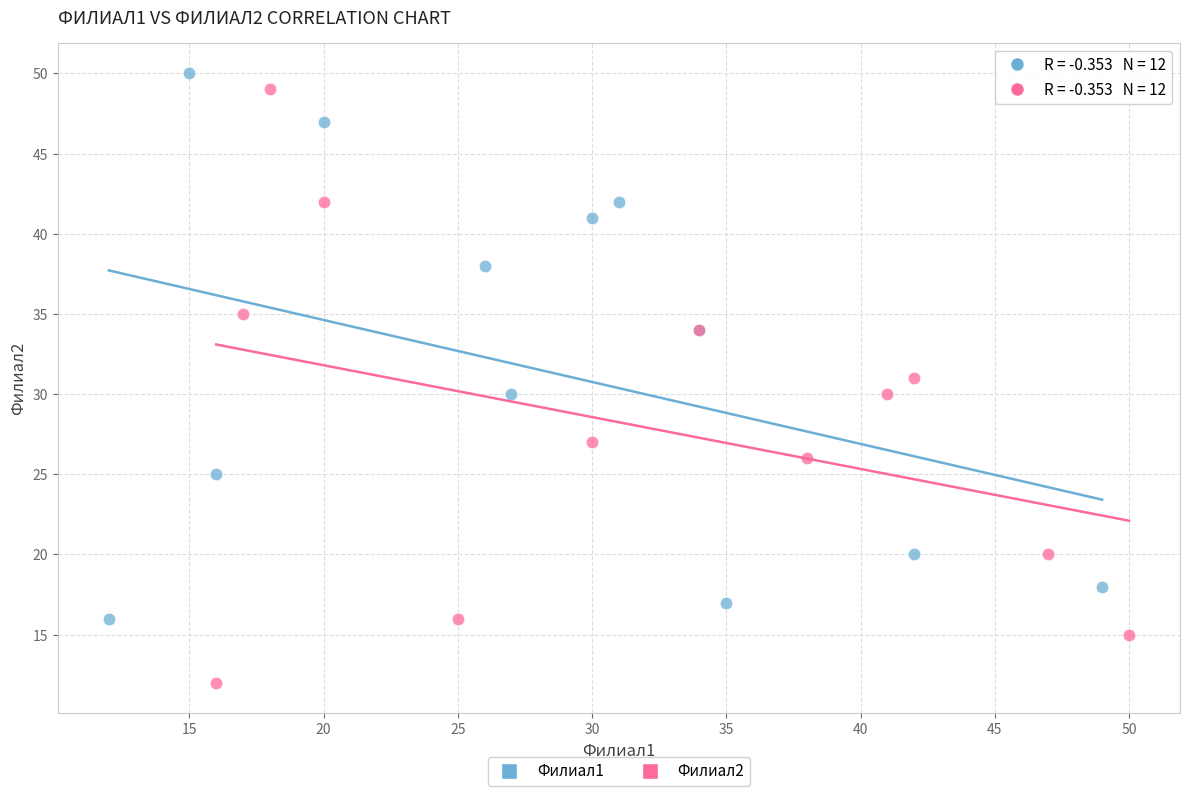

Which series contains the lowest Y value?

Филиал2